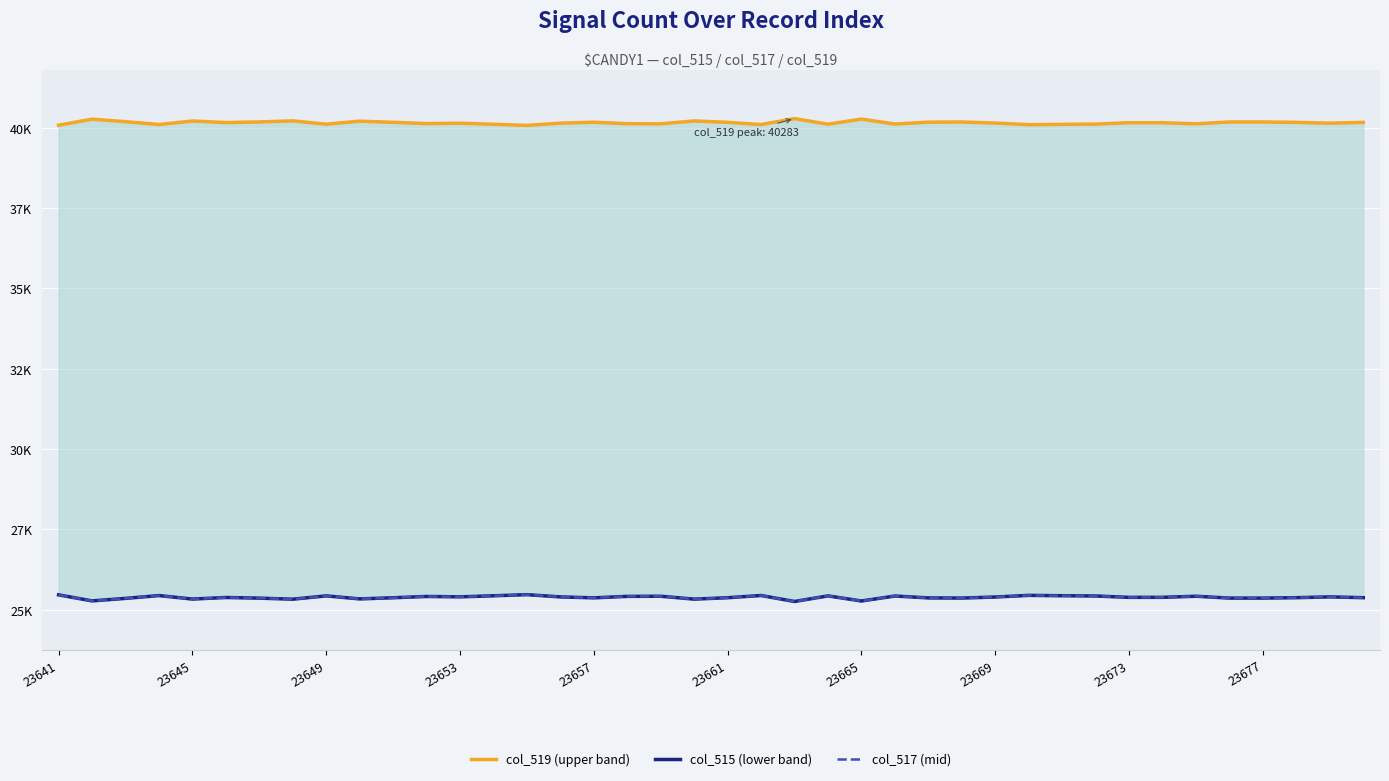

True or false: col_517 (mid) and col_519 (upper band) intersect in this chart.

False